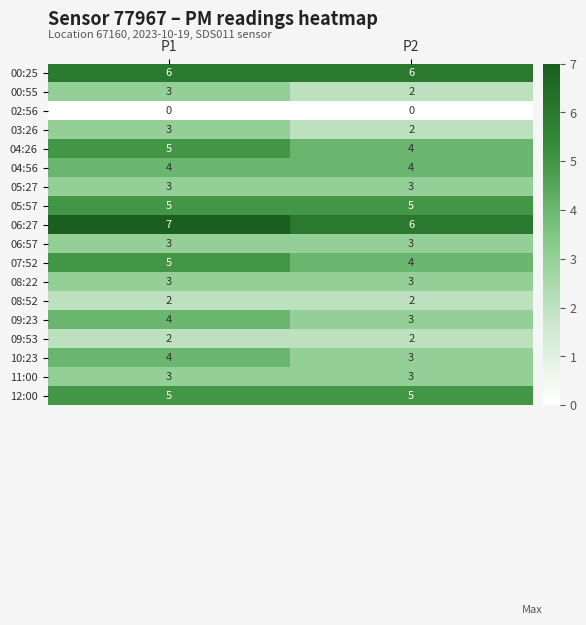

What is the difference between the highest and lowest values at P2?

6